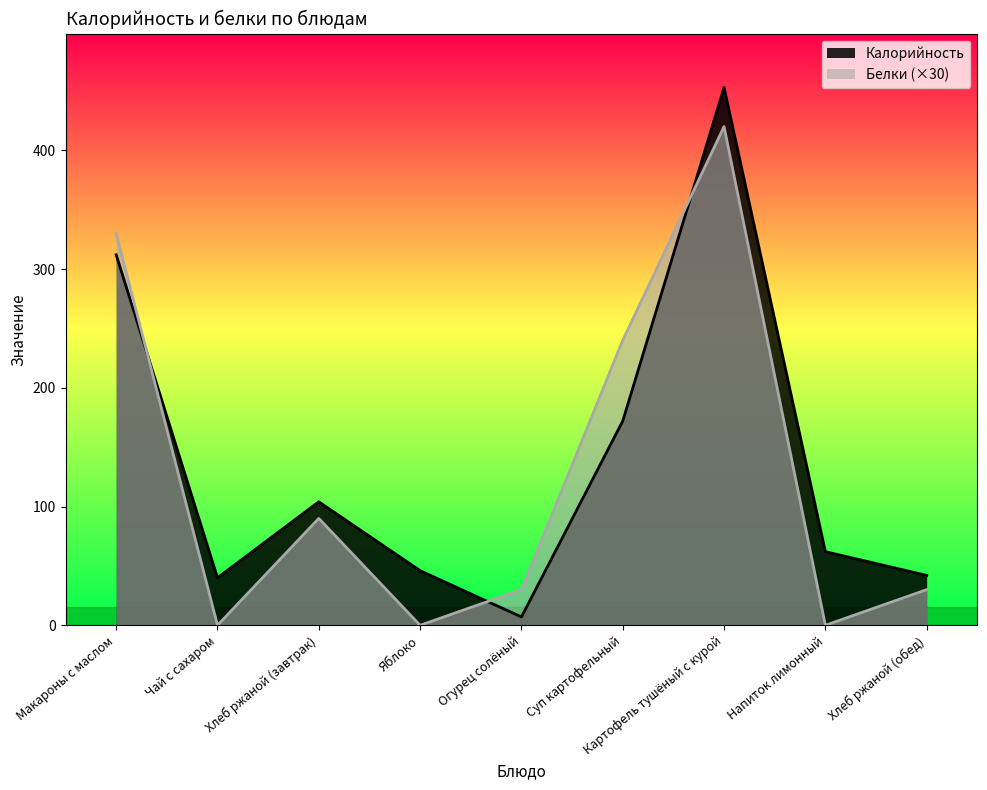

Which series has the largest total across all categories?

Калорийность